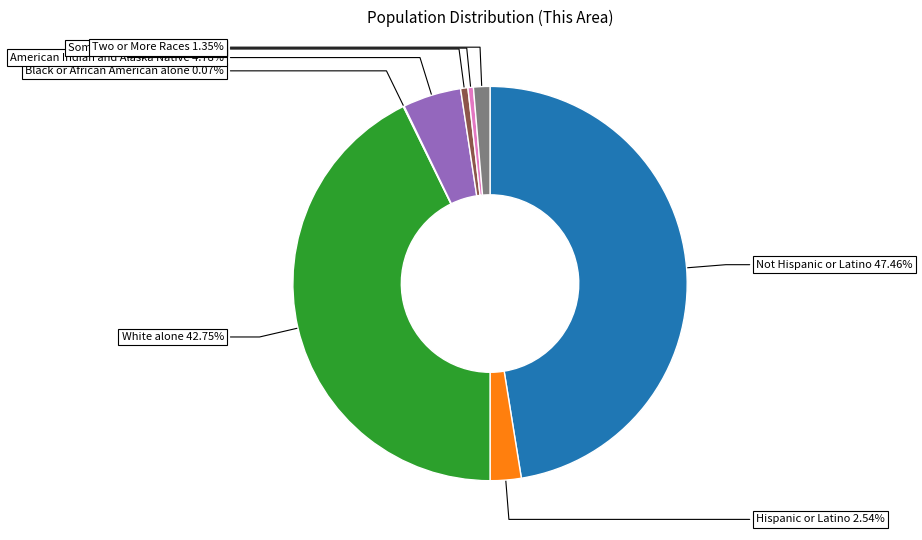

Does any single category account for the majority?

No